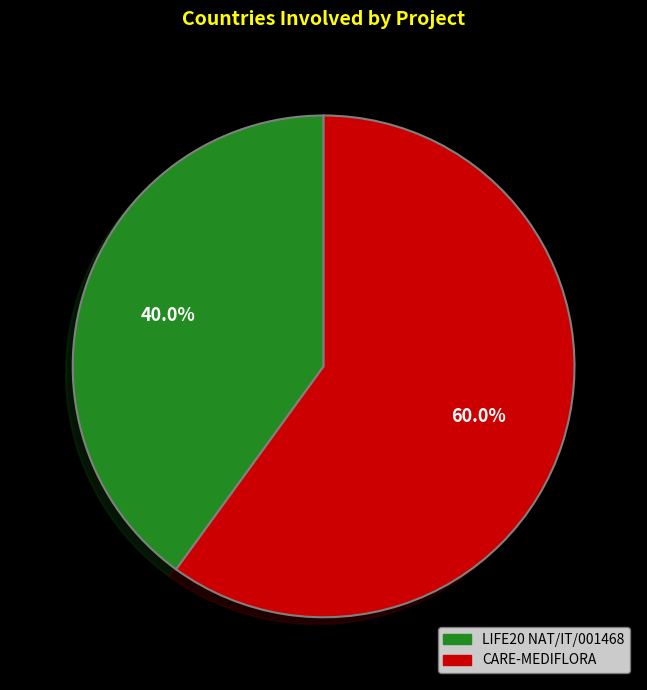

Is there any slice that represents more than half of the pie?

Yes